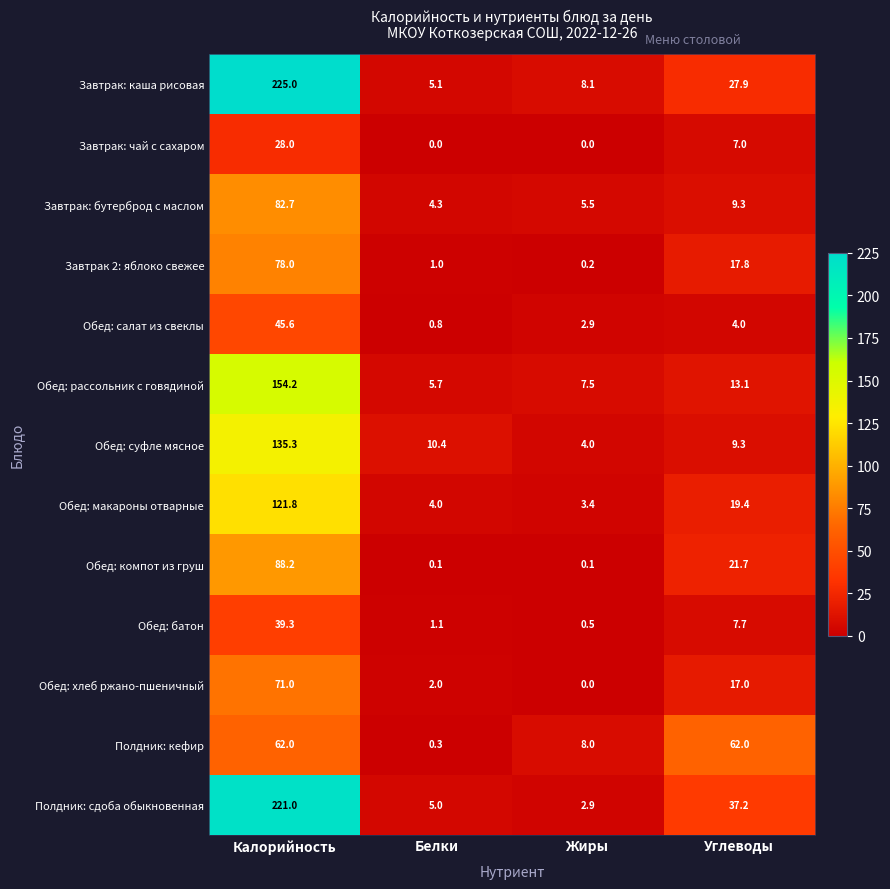

Count the number of data series in this chart.

13